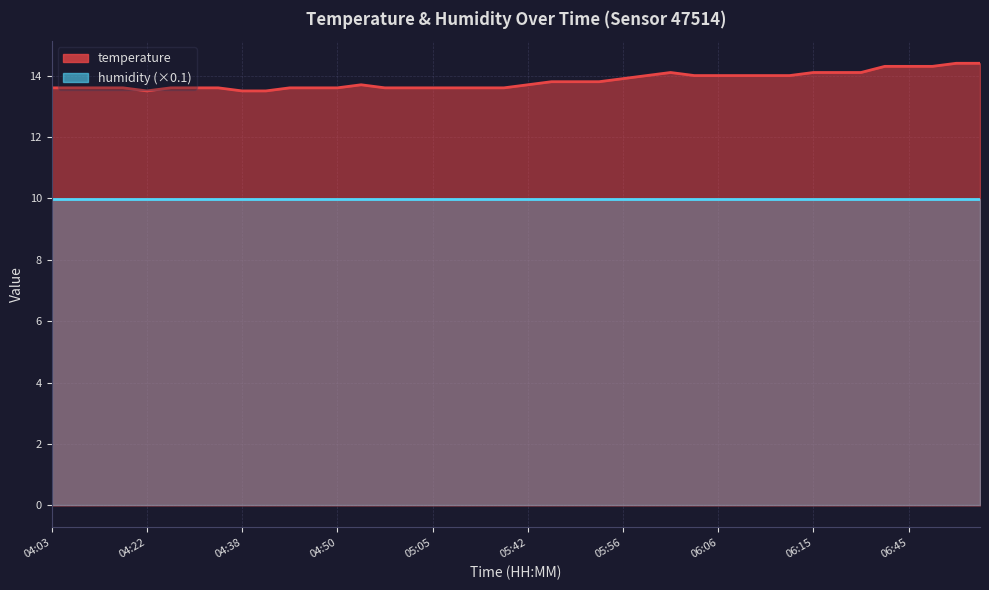

At which category does the chart reach its minimum across all series?

04:22